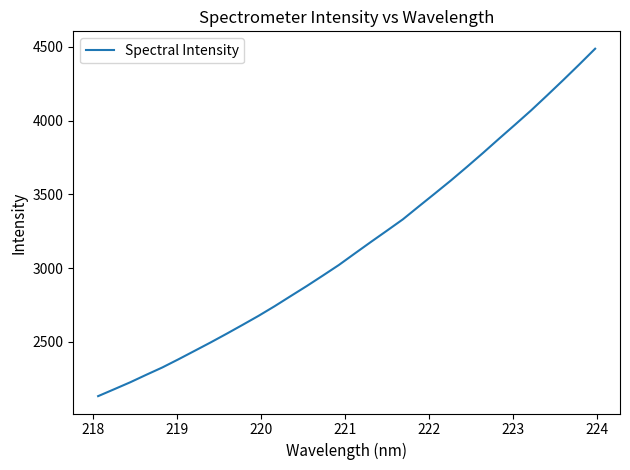

What is the greatest value displayed?

4487.7